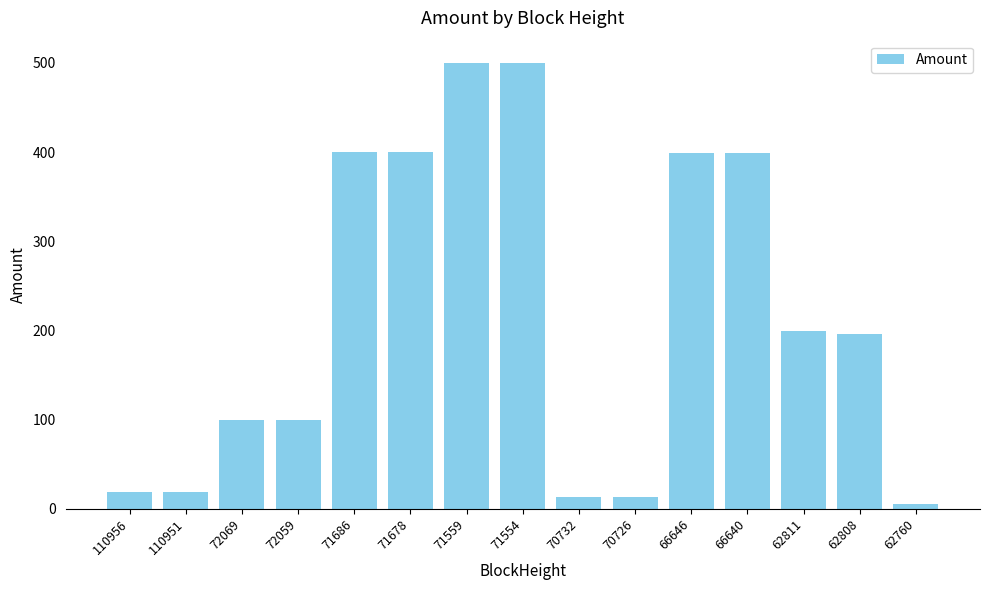

What is the greatest value displayed?

500.0